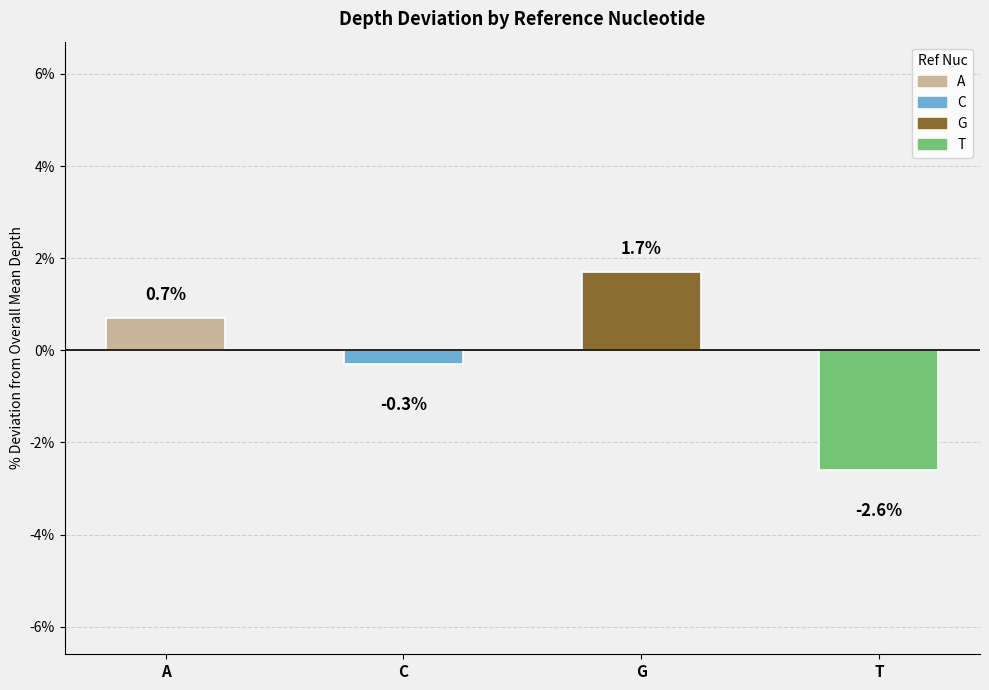

What is the maximum value shown in the chart?

1.7